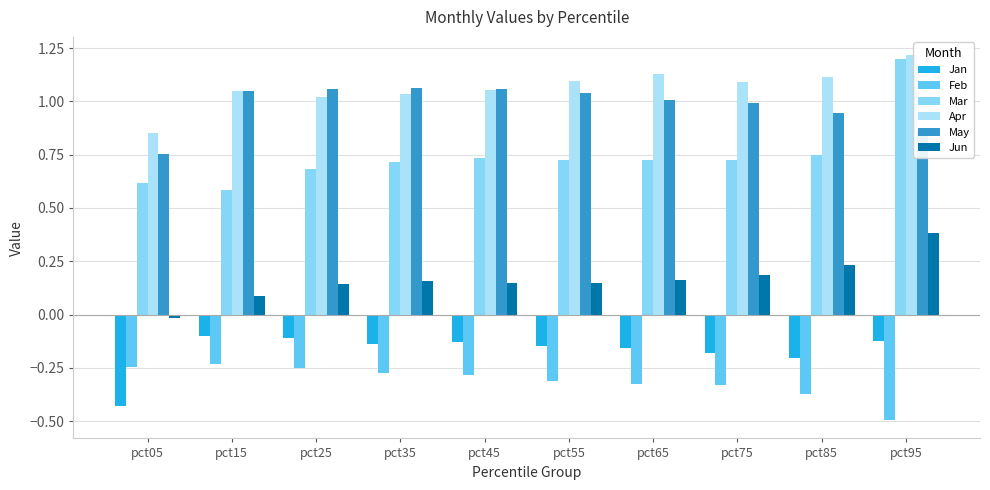

How many data points does each series have?

10